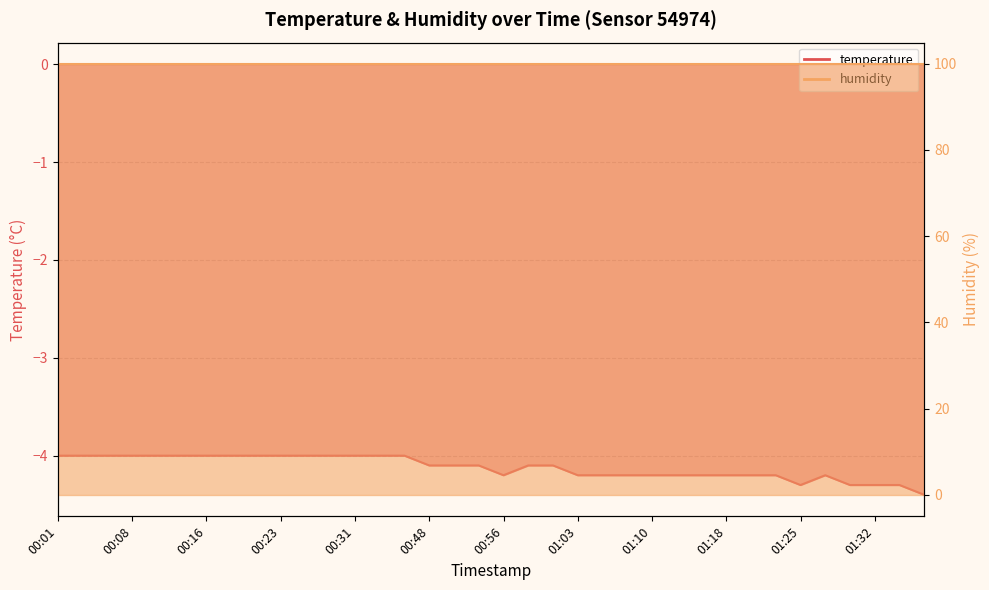

At which category does the chart reach its minimum across all series?

01:37